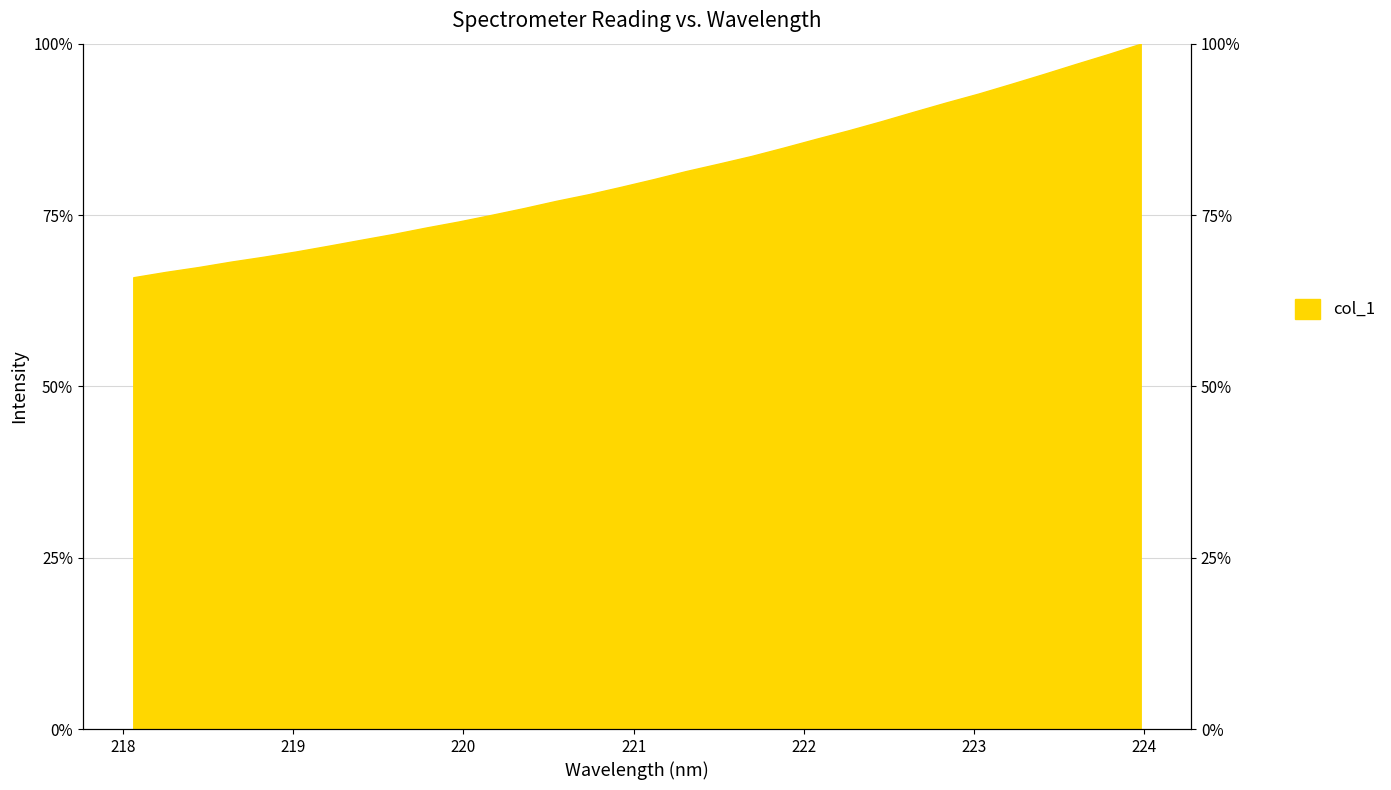

At which label is the value closest to 82?

221.4993